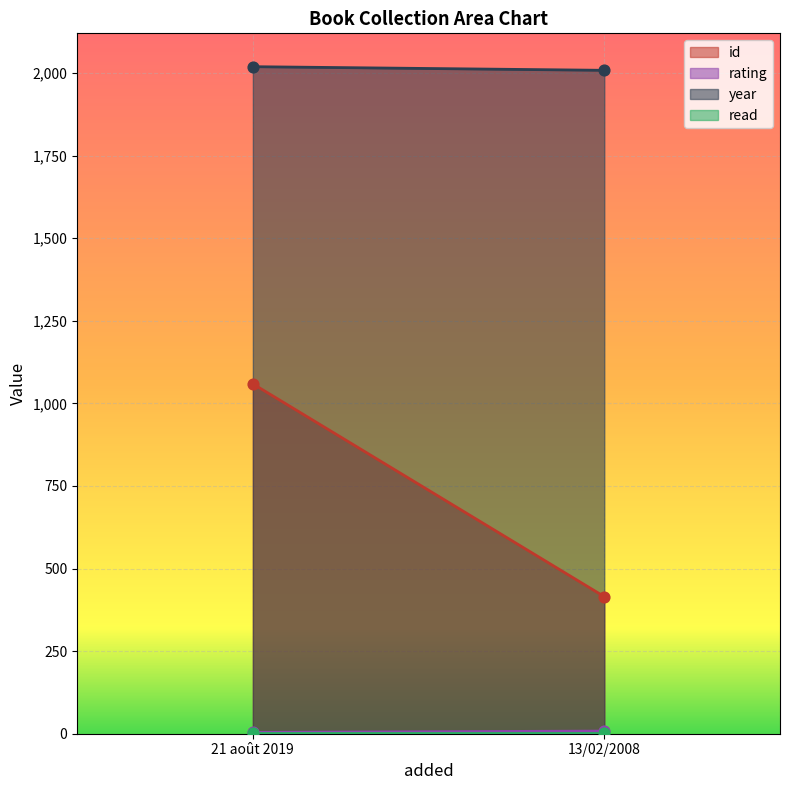

Which series has the largest total across all categories?

year